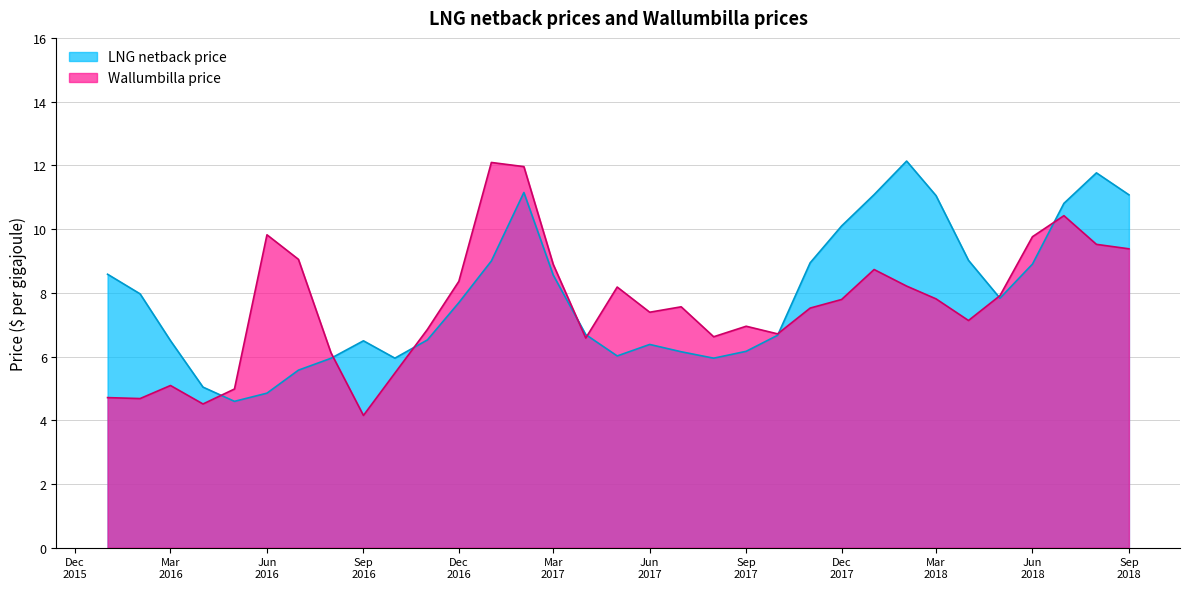

Reading left to right, what are all the values shown in this chart?

LNG netback price: 8.6	8.0	6.5	5.0	4.6	4.8	5.6	5.9	6.5	5.9	6.5	7.7	9.0	11.1	8.6	6.7	6.0	6.4	6.1	5.9	6.2	6.7	8.9	10.1	11.1	12.1	11.1	9.0	7.8	8.9	10.8	11.8	11.1
Wallumbilla price: 4.7	4.7	5.1	4.5	5.0	9.8	9.1	6.1	4.2	5.5	6.8	8.4	12.1	12.0	8.9	6.6	8.2	7.4	7.6	6.6	7.0	6.7	7.5	7.8	8.7	8.2	7.8	7.1	7.9	9.8	10.4	9.5	9.4